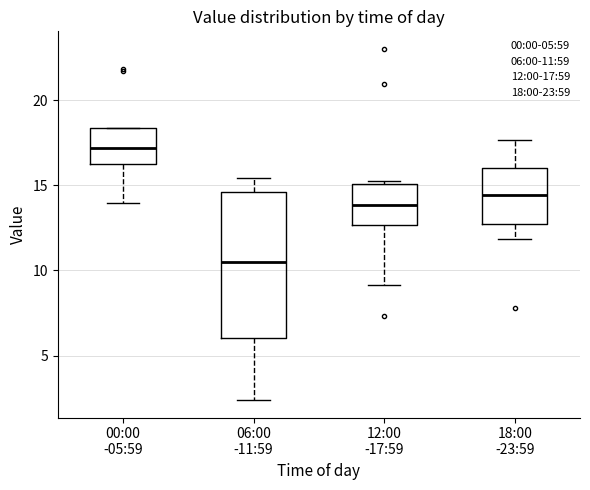

Reading left to right, transcribe this box plot: for each box, give where its median line is, the range the box spans, and where its two whiskers end, as read against the y-axis. The values are not printed on the chart, so give them approximately, as read against the axis.

00:00 -05:59: median 17.0, box 16.0 to 18.5, whiskers 14.0 to 18.5
06:00 -11:59: median 10.5, box 6.0 to 14.5, whiskers 2.5 to 15.5
12:00 -17:59: median 14.0, box 12.5 to 15.0, whiskers 9.0 to 15.5
18:00 -23:59: median 14.5, box 13.0 to 16.0, whiskers 12.0 to 17.5